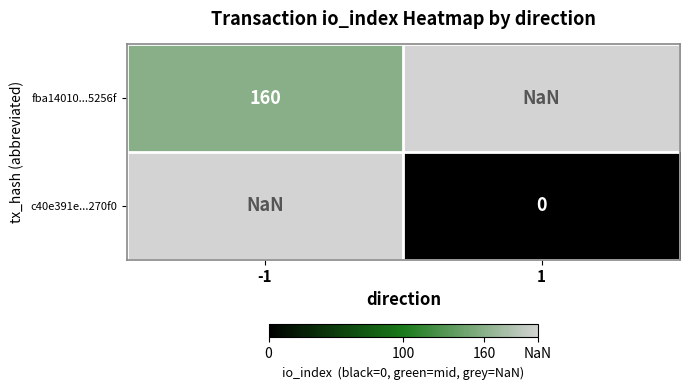

The fba14010...5256f series shows nan at 1. True or false?

True